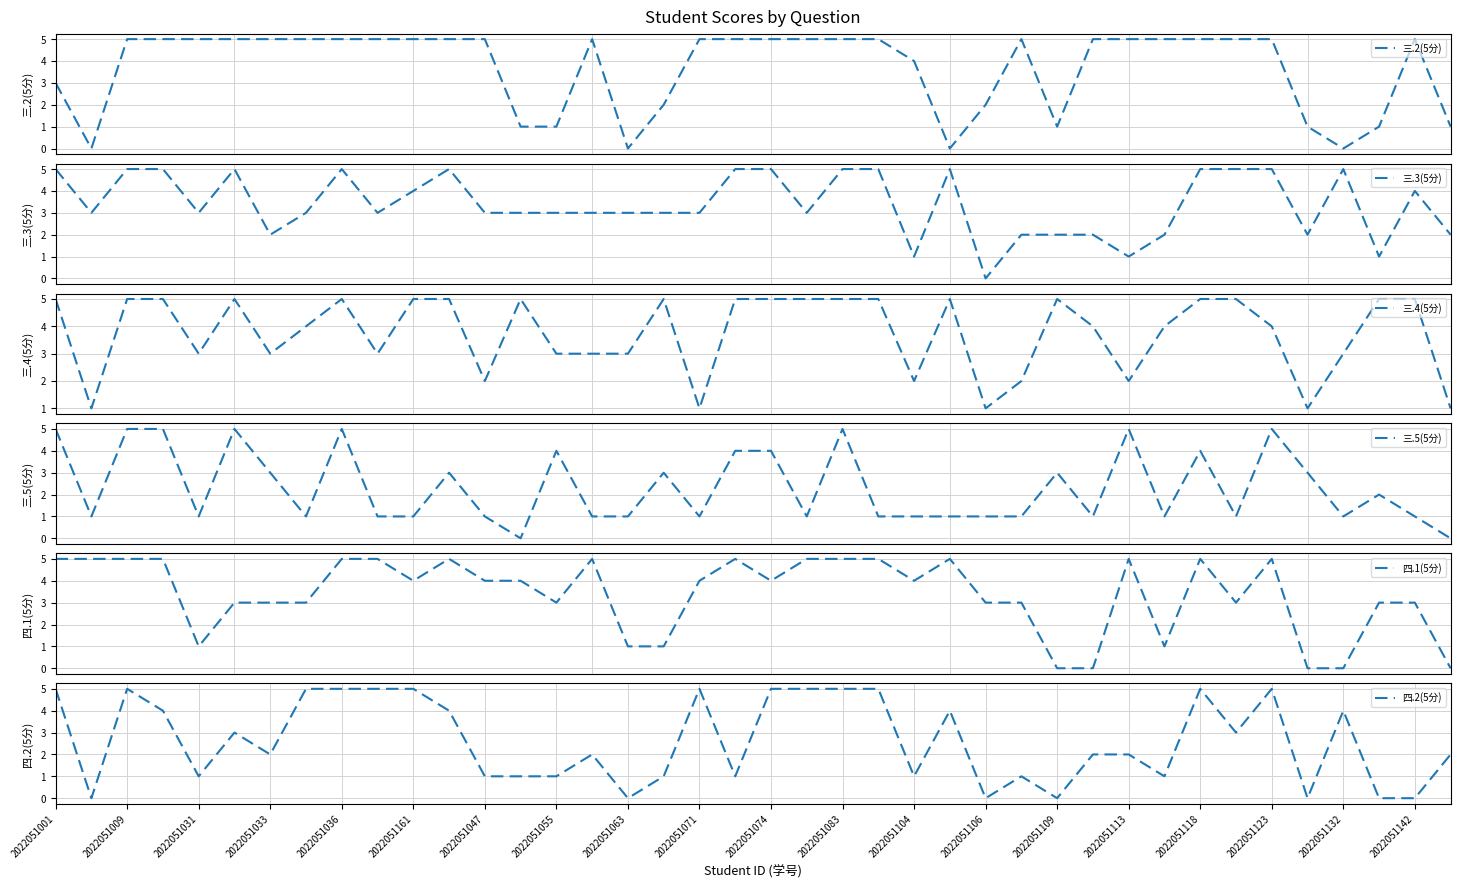

At how many categories does at least one series exceed 4?

34